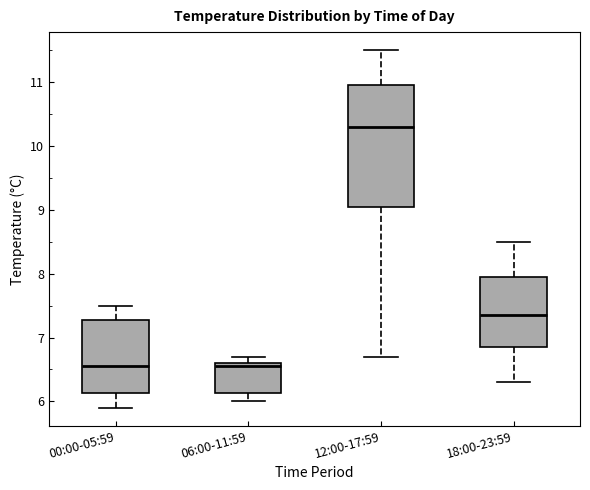

Reading left to right, read every box against the y-axis: the position of its median line, the range the box covers, and the ends of its whiskers. The values are not printed on the chart, so give them approximately, as read against the axis.

00:00-05:59: median 6.6, box 6.1 to 7.3, whiskers 5.9 to 7.5
06:00-11:59: median 6.6 (just below the box's upper edge), box 6.1 to 6.6, whiskers 6.0 to 6.7
12:00-17:59: median 10.3, box 9.1 to 11.0, whiskers 6.7 to 11.5
18:00-23:59: median 7.4, box 6.9 to 8.0, whiskers 6.3 to 8.5